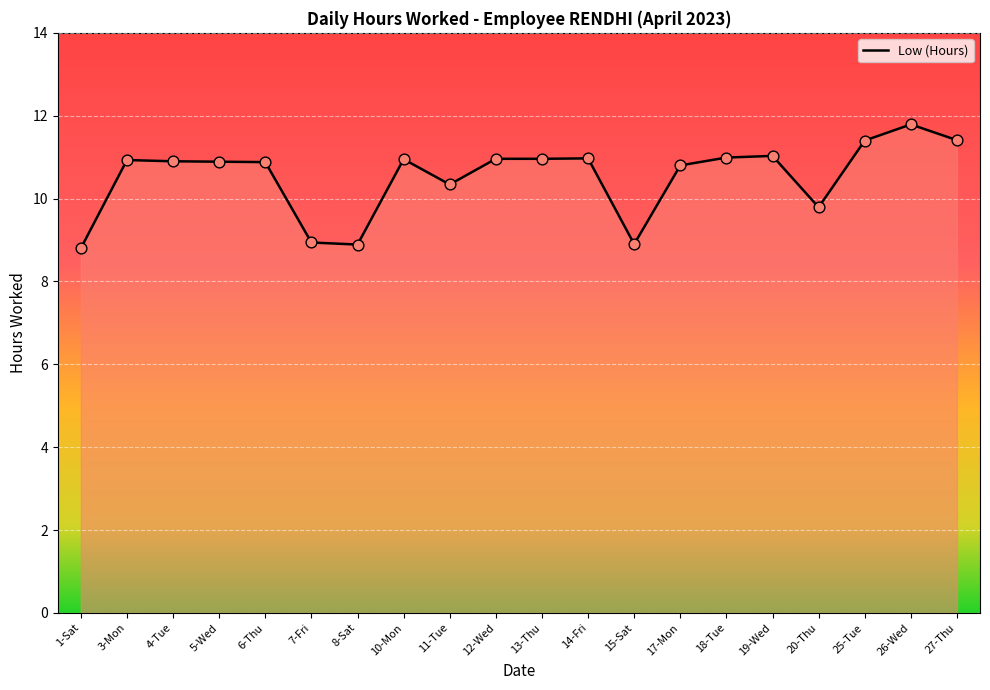

What is the change in value from 19-Wed to 26-Wed?

+0.8